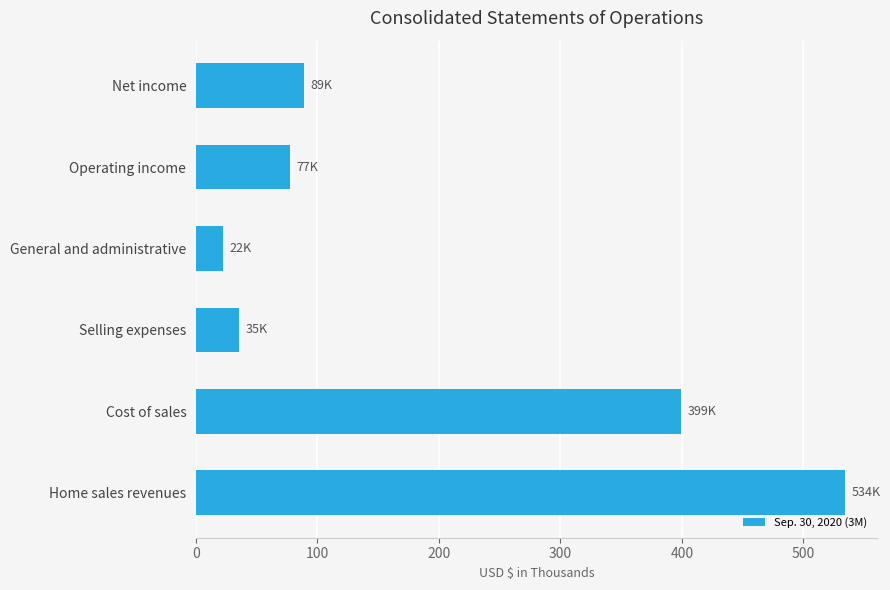

Does the chart contain any negative values?

No